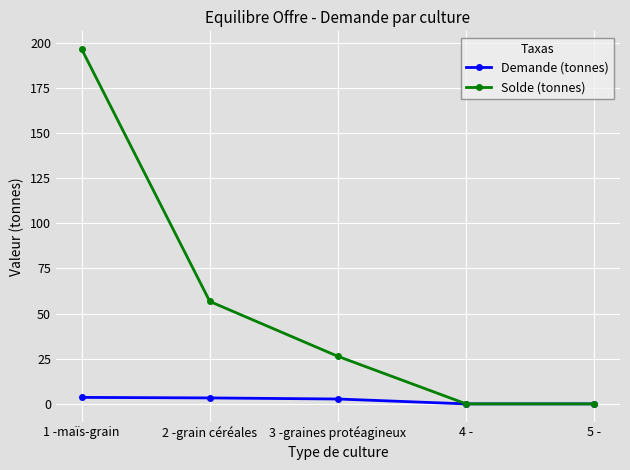

How many data points in Solde (tonnes) are above 26?

3